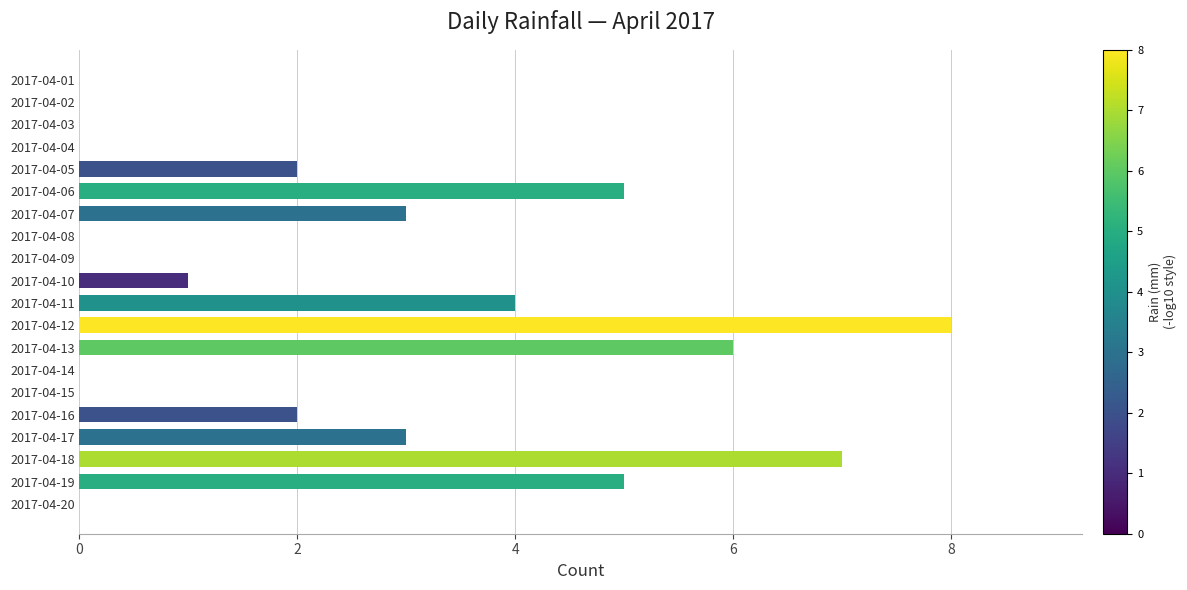

What is the average value?

2